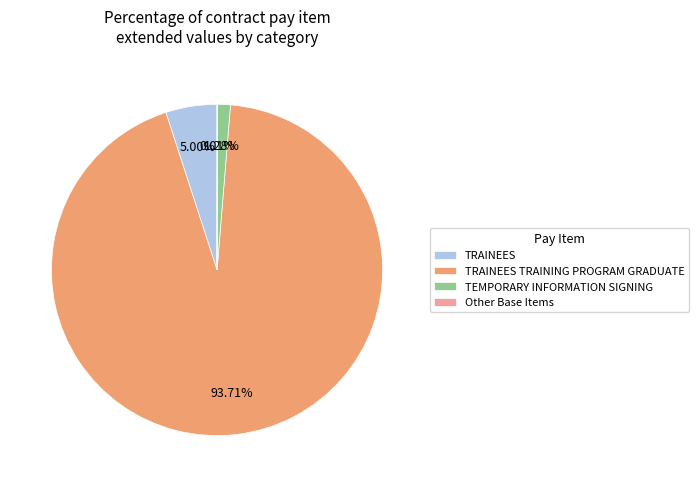

The TRAINEES TRAINING PROGRAM GRADUATE slice represents 81% of the pie. True or false?

False